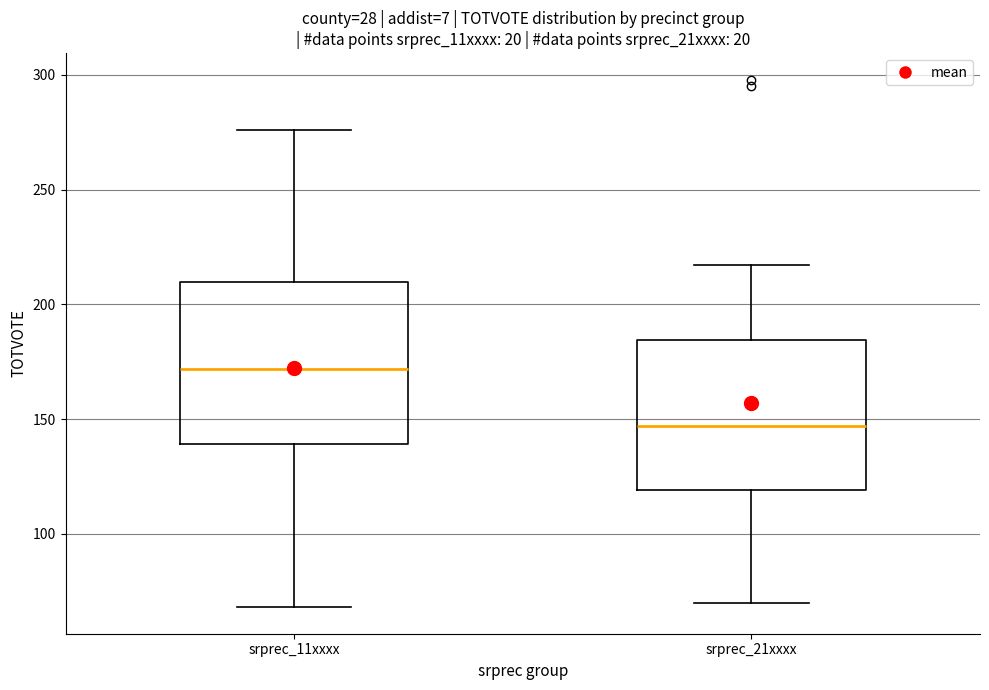

Which box has the highest median line?

srprec_11xxxx